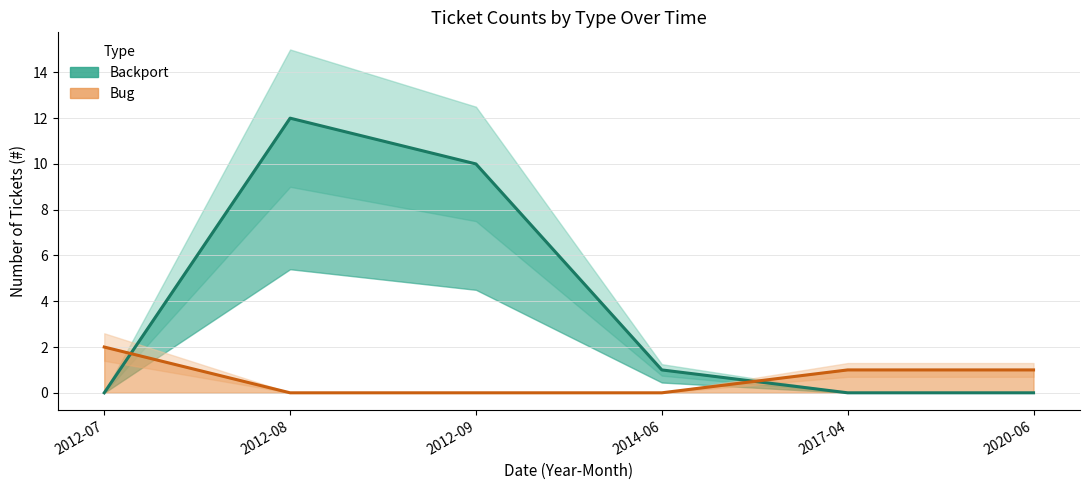

Which series has the largest range (max minus min)?

Backport (Estimate)